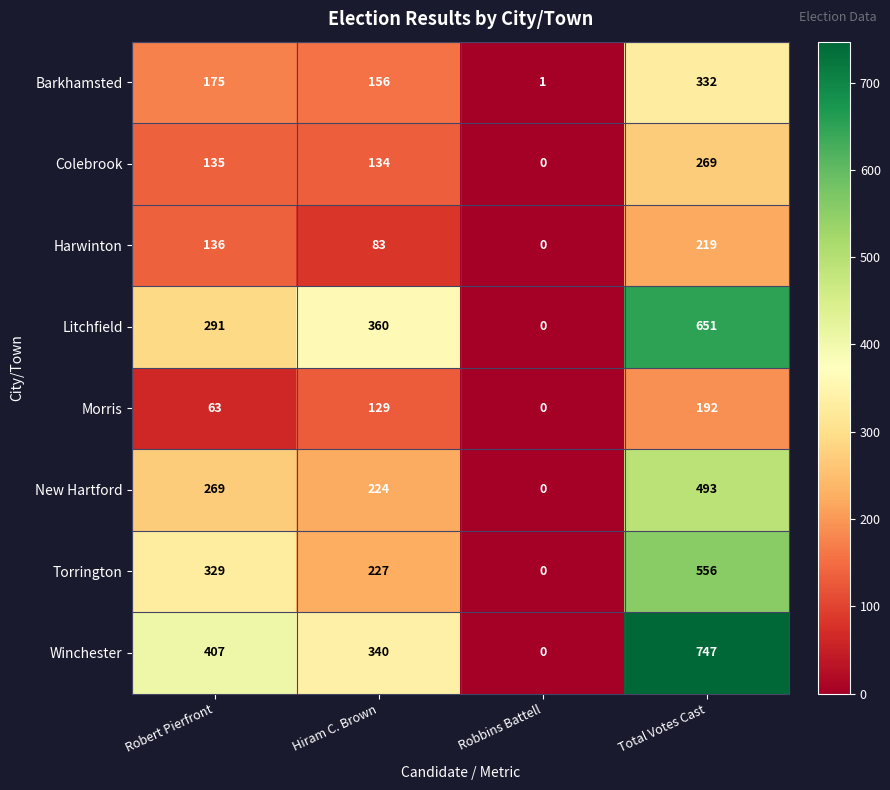

Is it true that Winchester equals 0 at Robbins Battell?

True